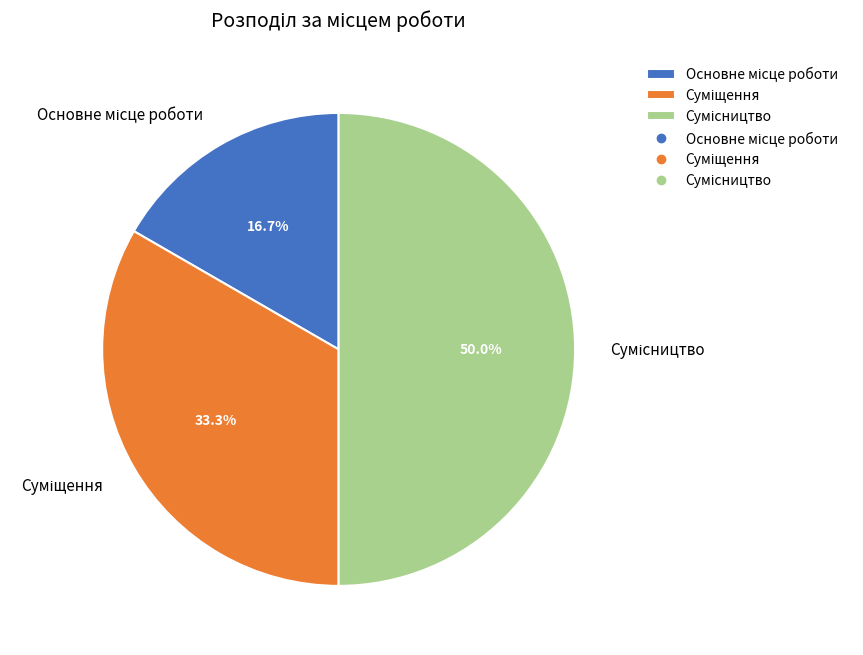

To the nearest percent, what portion does Суміщення represent?

33%